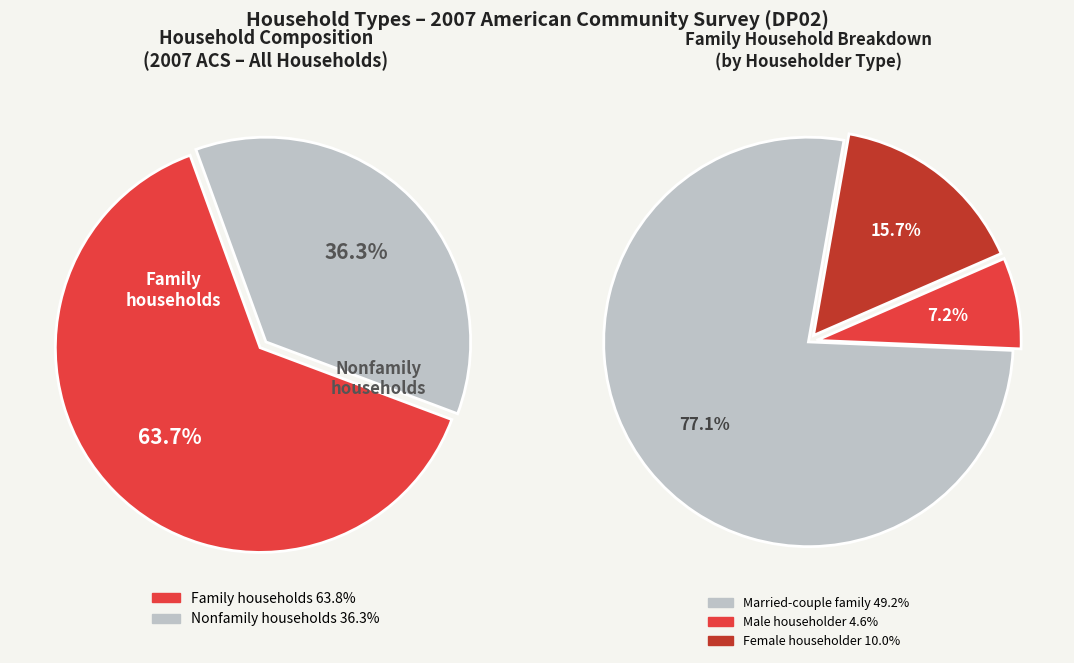

What portion of the pie excludes Nonfamily households?

63.7%